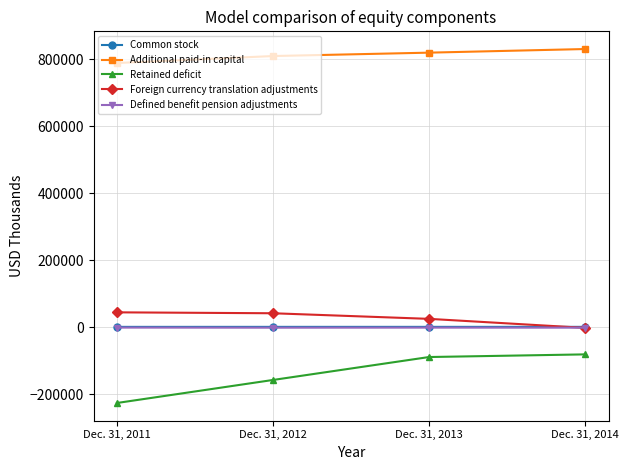

What is the approximate value of Retained deficit at Dec. 31, 2013, to the nearest 10?

-88600